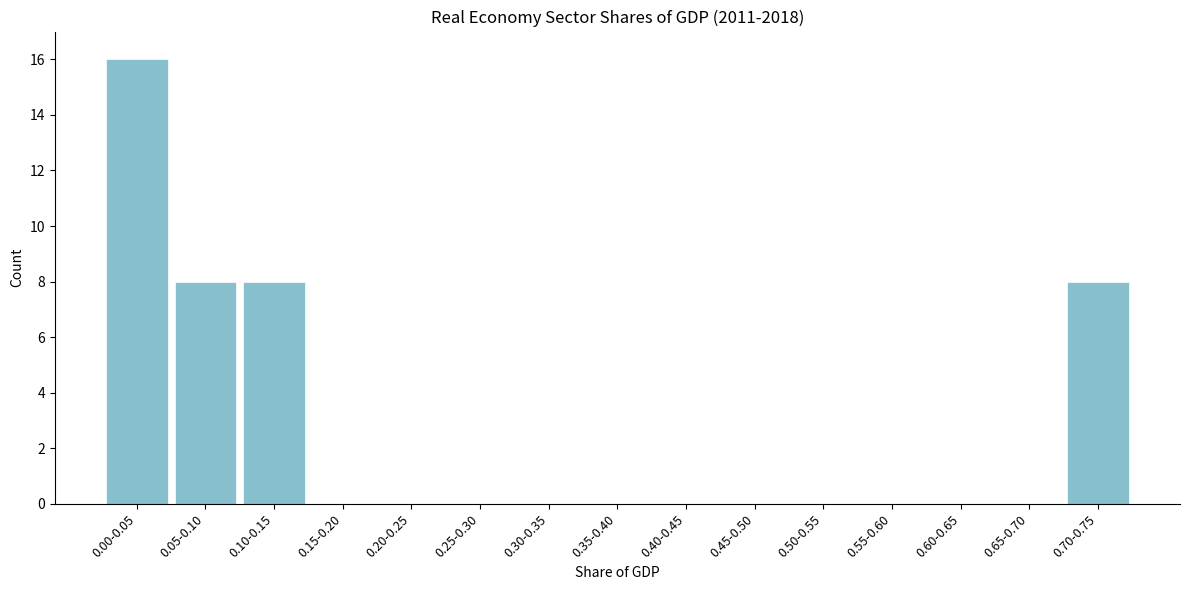

Reading left to right, transcribe all the data shown in this chart.

0.00-0.05=16	0.05-0.10=8	0.10-0.15=8	0.15-0.20=0	0.20-0.25=0	0.25-0.30=0	0.30-0.35=0	0.35-0.40=0	0.40-0.45=0	0.45-0.50=0	0.50-0.55=0	0.55-0.60=0	0.60-0.65=0	0.65-0.70=0	0.70-0.75=8